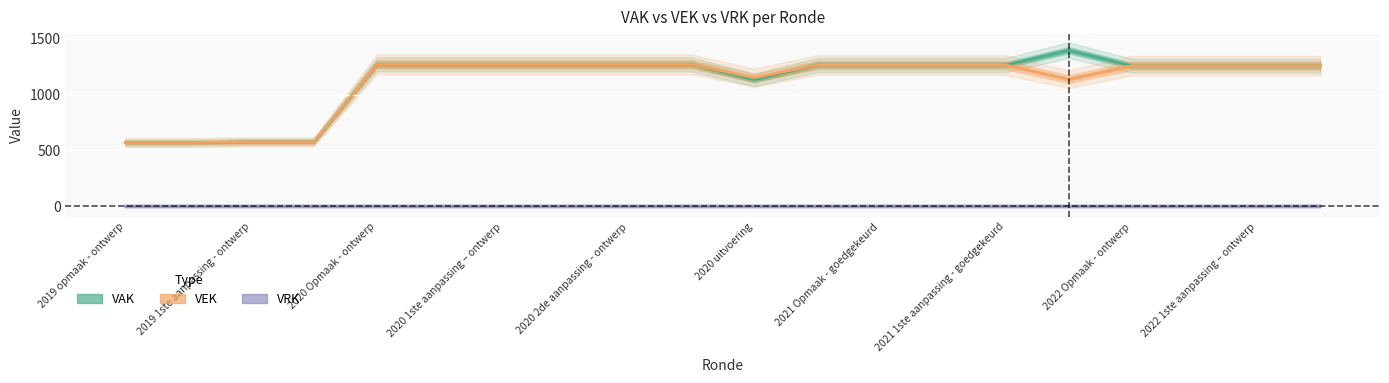

True or false: VAK has a value of 1265 at 2021 1ste aanpassing – ontwerp.

True